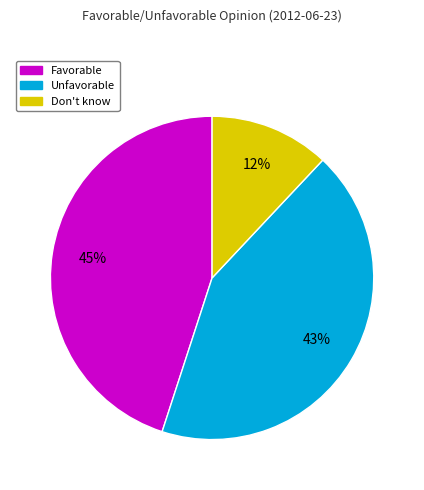

Between Don't know and Favorable, which is larger?

Favorable